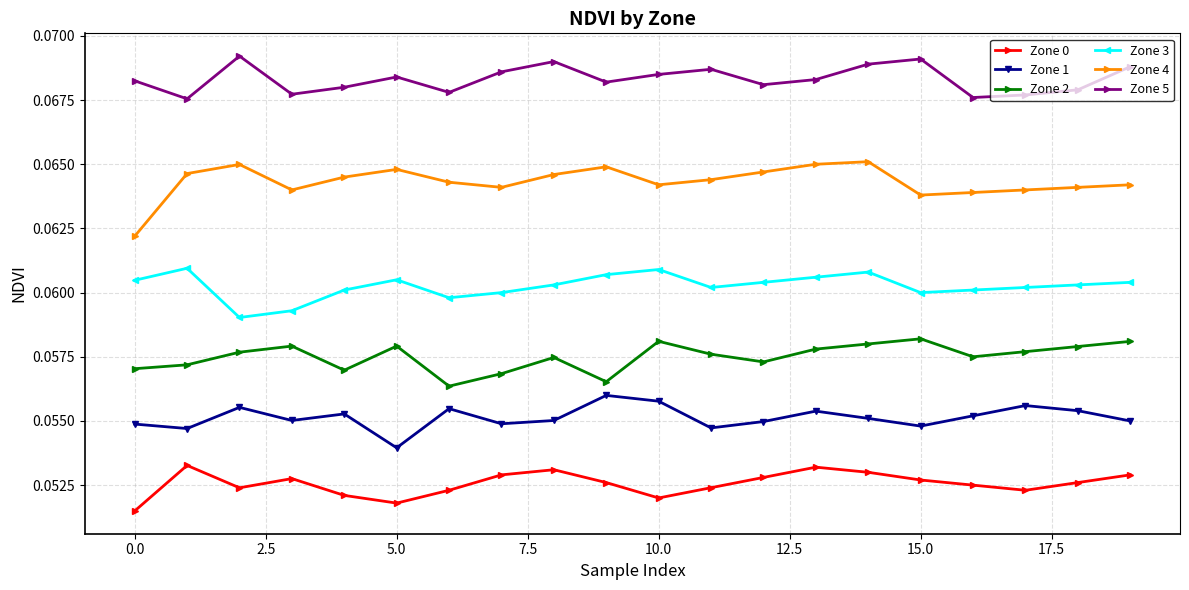

True or false: Zone 2 has more than 1 interior local peaks.

True